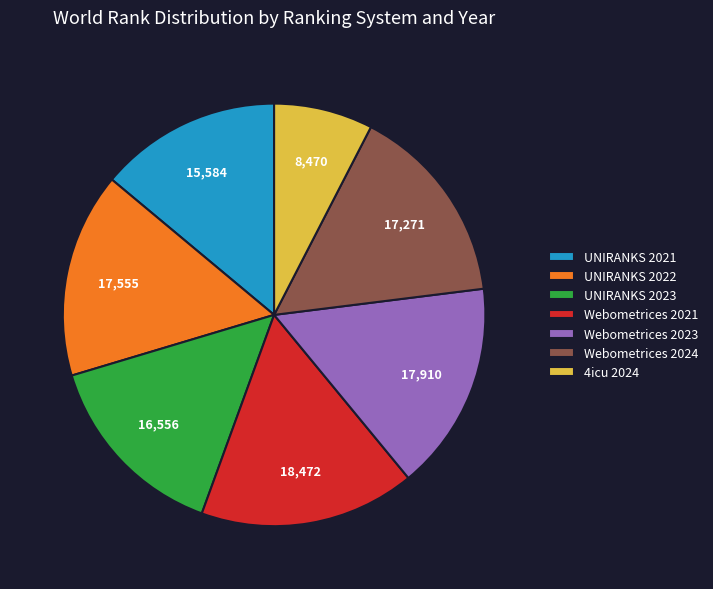

Which slice is the largest?

Webometrices 2021